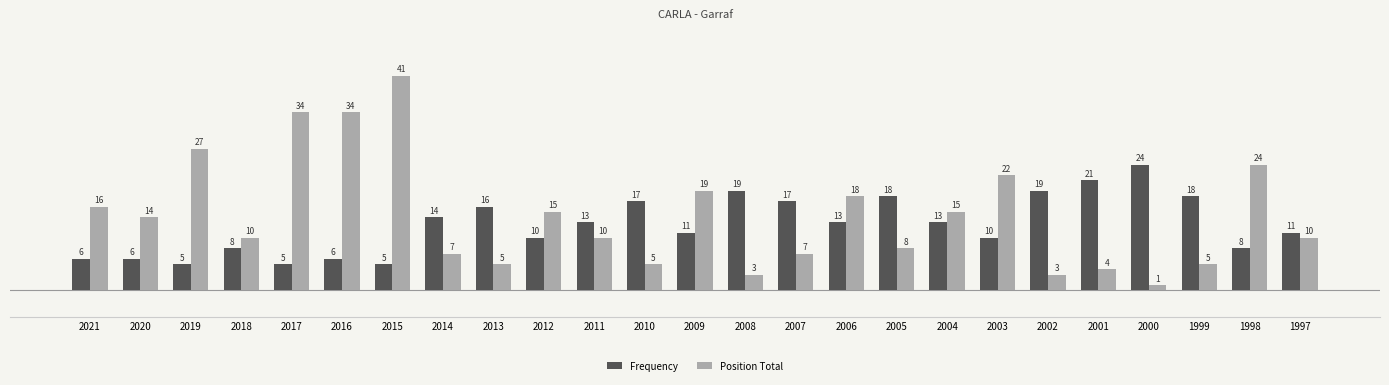

At which label is Frequency closest to 14?

2014